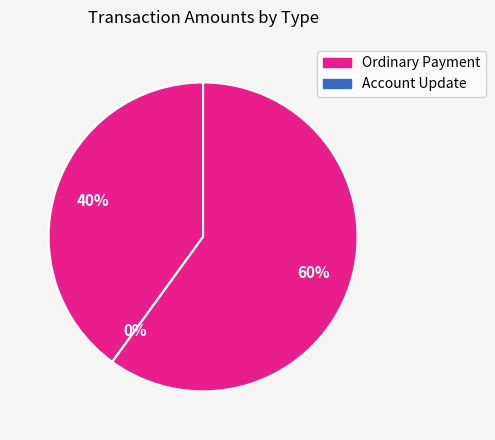

To the nearest percent, what is the average slice percentage?

33%